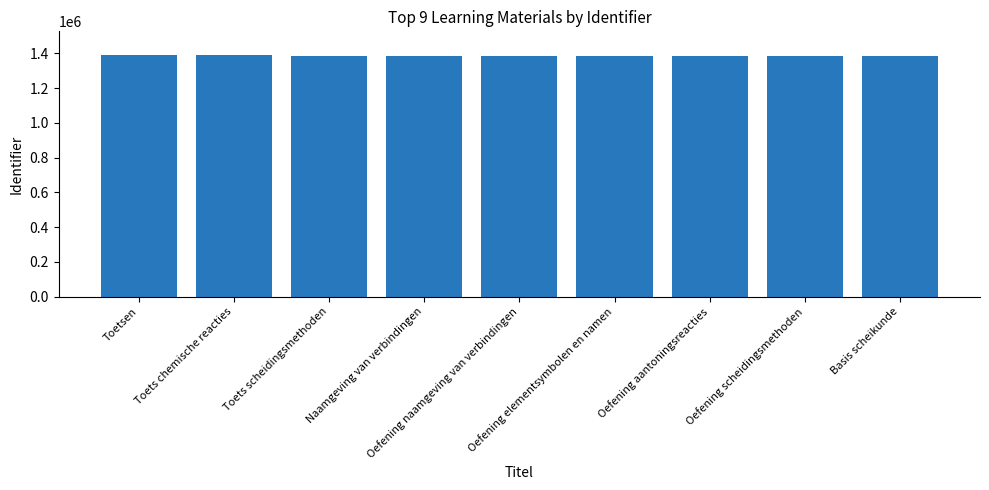

What is the value of the 5th bar from the left?

1384263